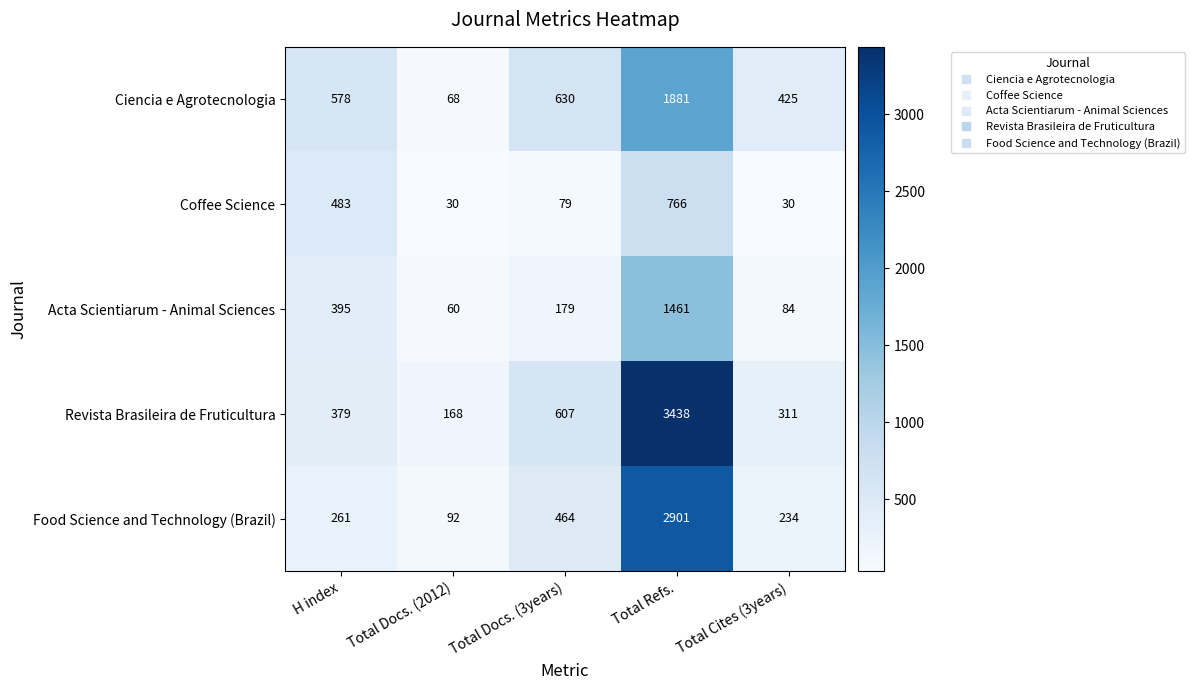

What value does the Ciencia e Agrotecnologia series have at Total Refs.?

1881